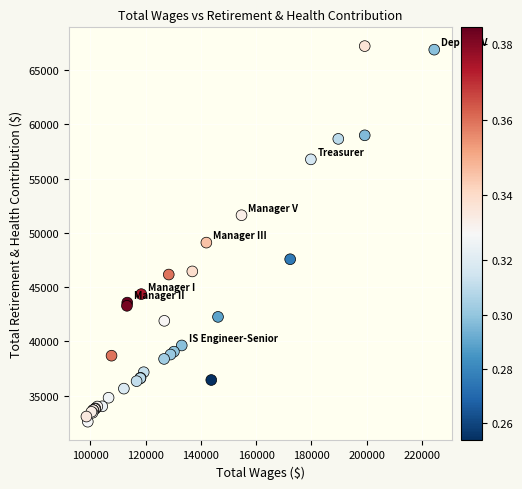

What Y value in the scatter plot is closest to 49902?

49100